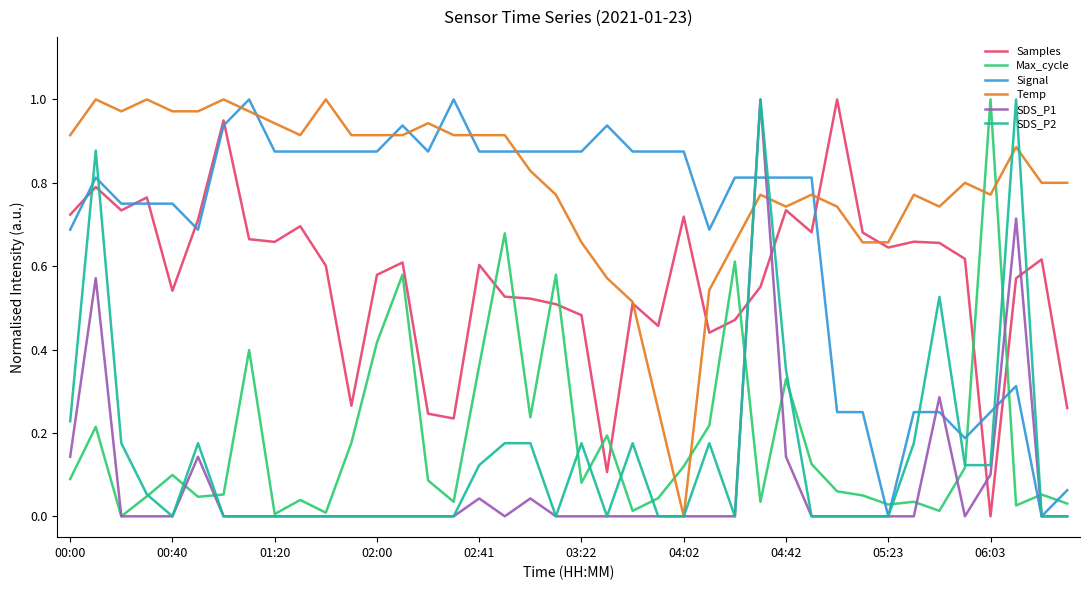

True or false: Max_cycle has more than 2 points higher than both neighbors.

True